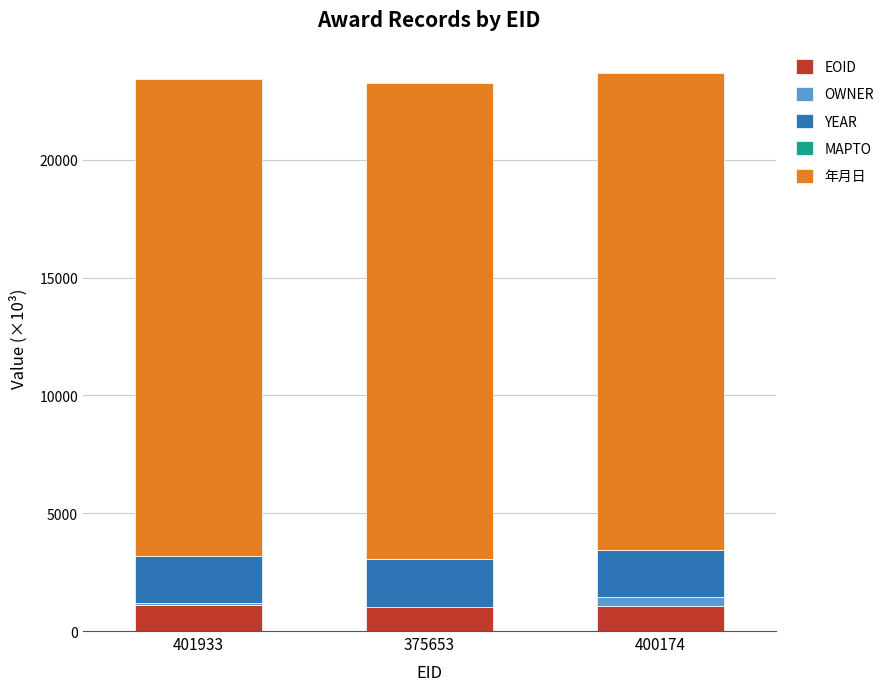

What is the maximum value for EOID?

1085.3